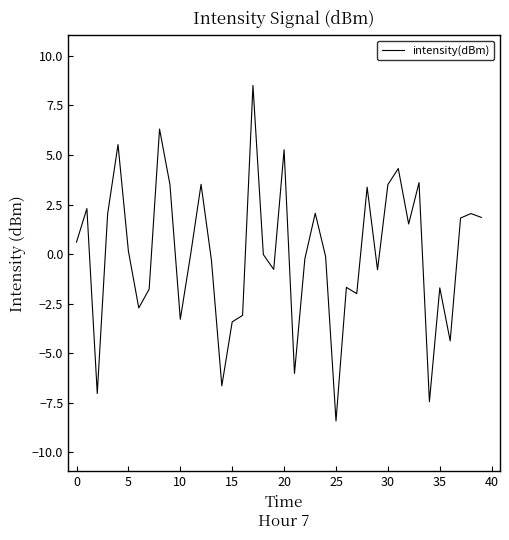

What is the minimum value shown in the chart?

-8.4